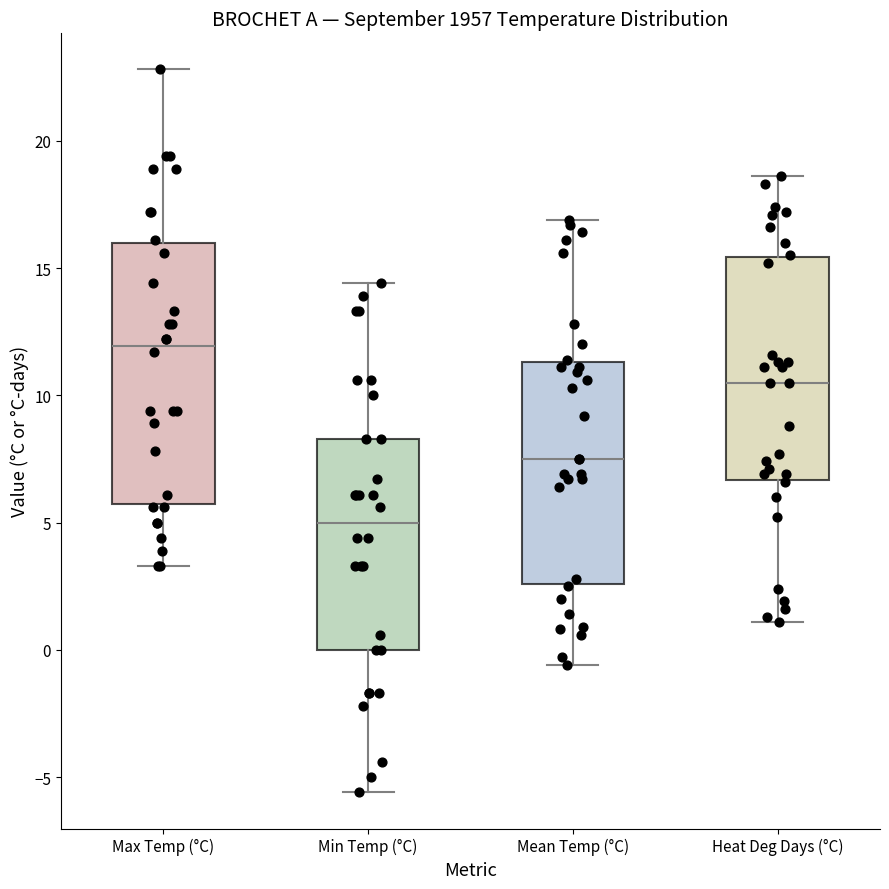

Which box has the lowest median line?

Min Temp (°C)